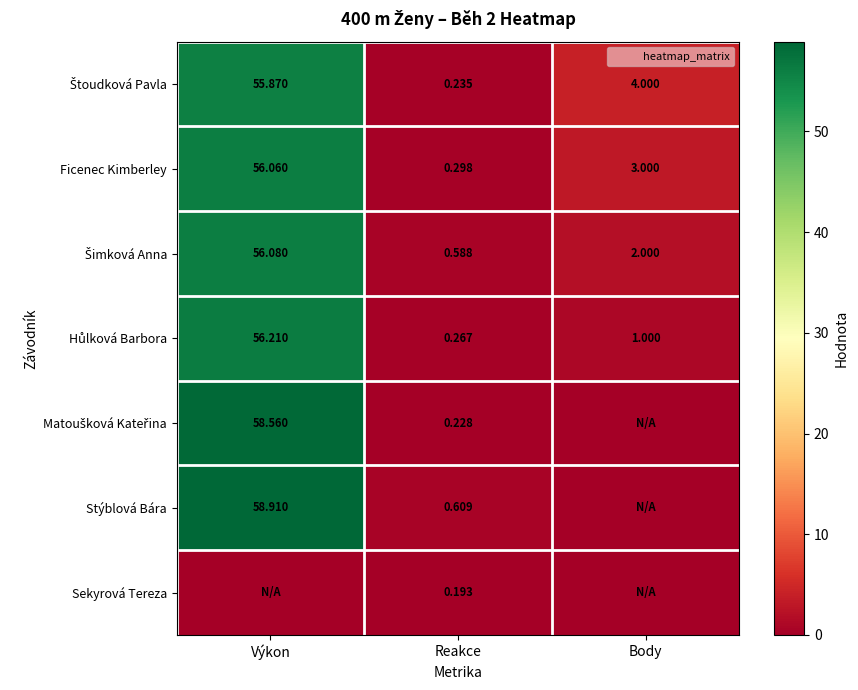

Count the number of categories in the chart.

3